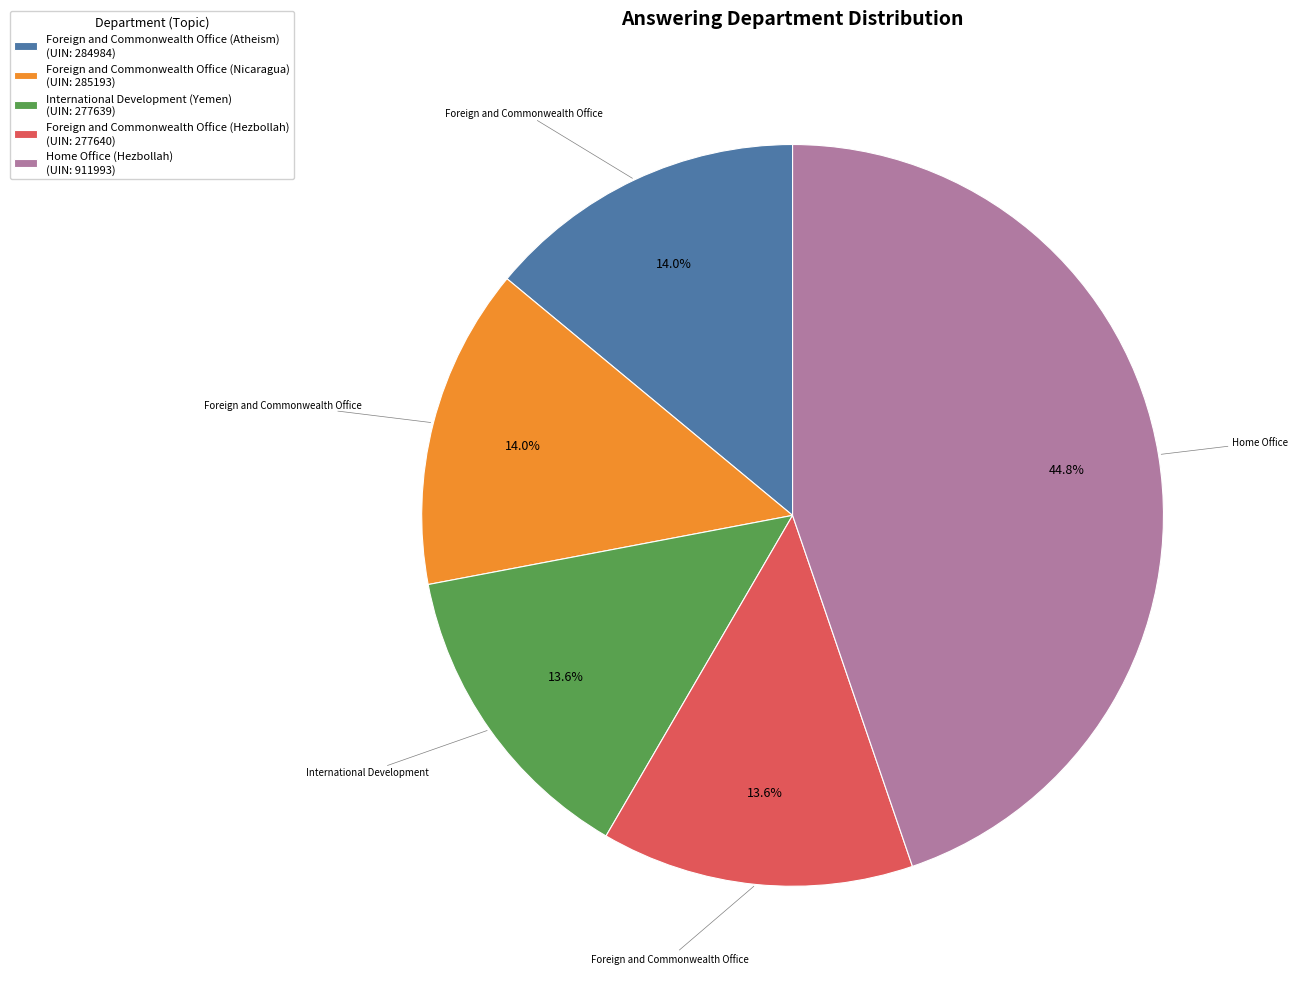

What percentage is the Foreign and Commonwealth Office (Hezbollah) slice, to the nearest percent?

14%